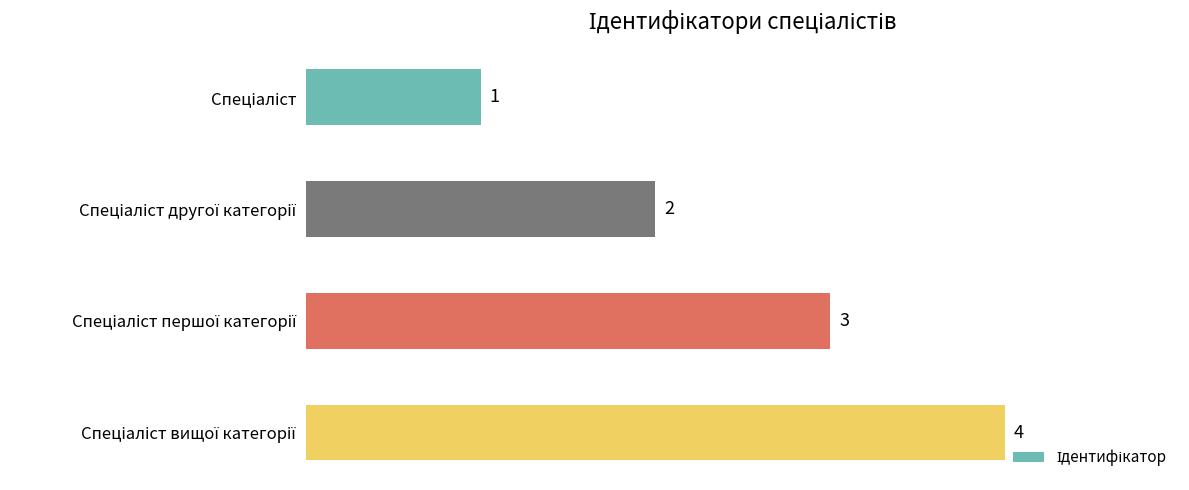

Count the values in the range 2 to 4.

3